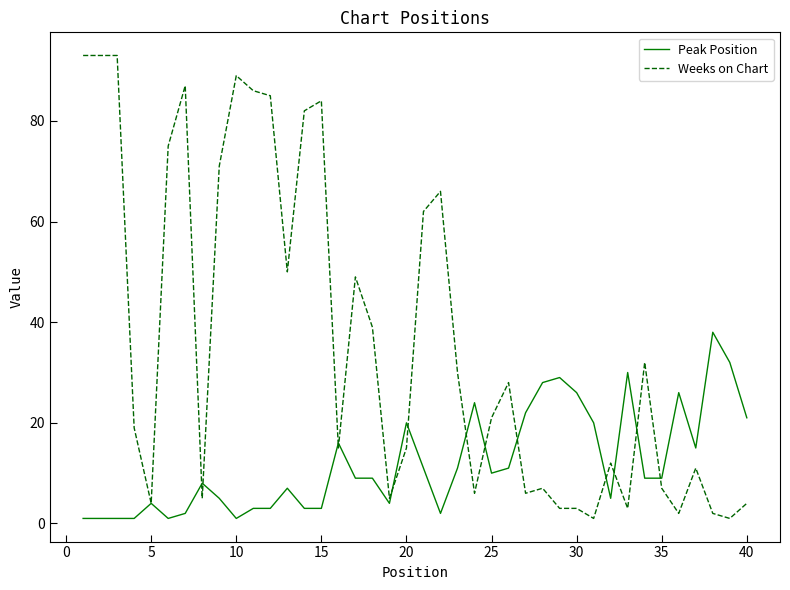

Which series has the widest spread of values?

Weeks on Chart